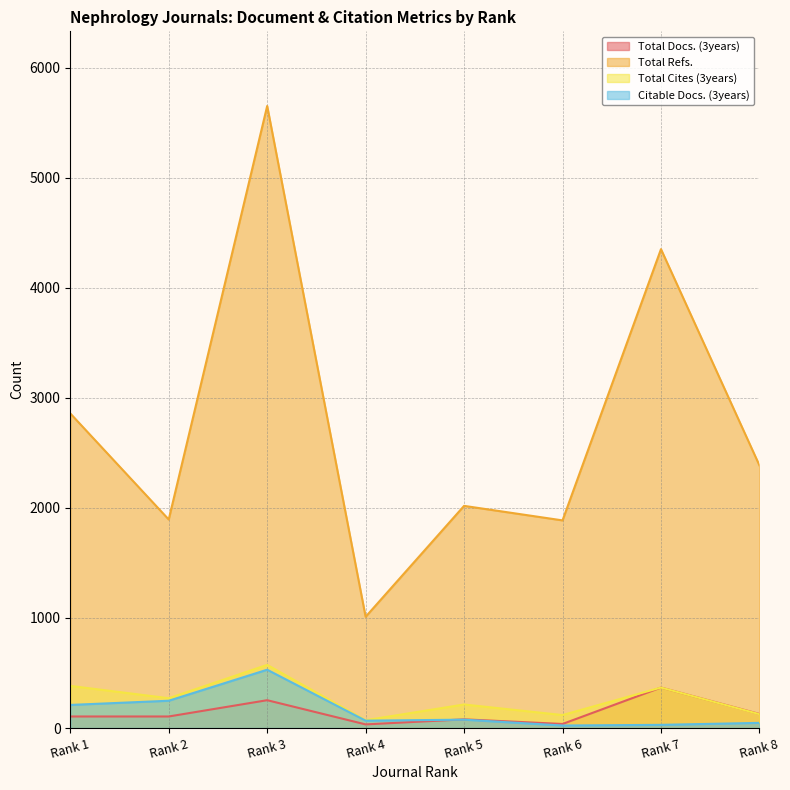

What is the sum of the Total Docs. (3years) values at Rank 8 and Rank 7?

496